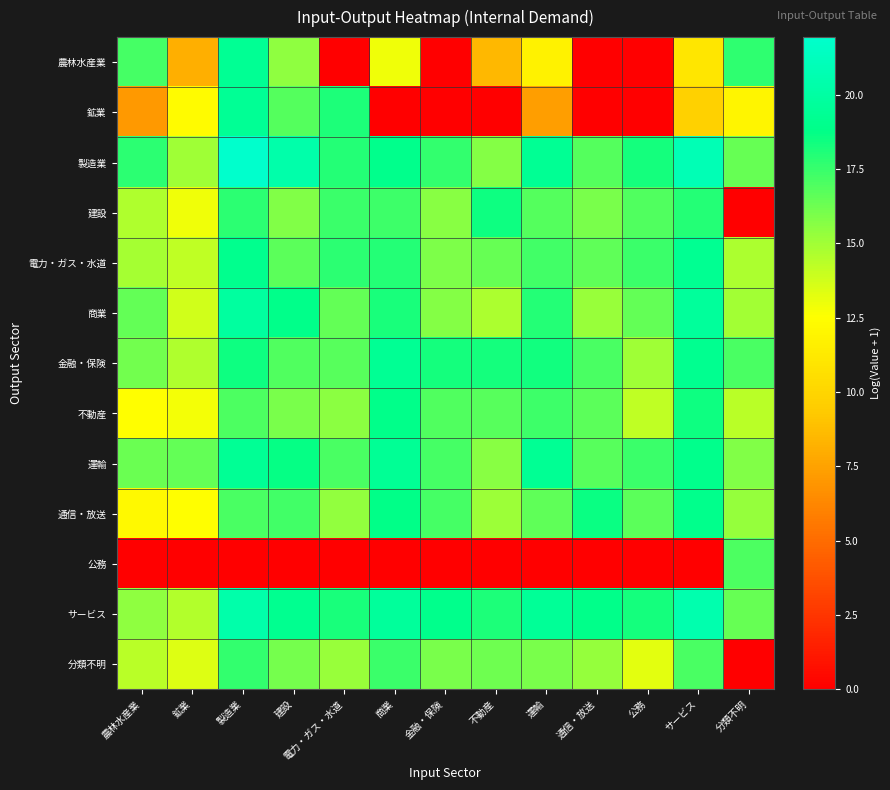

How many data points does each series have?

13